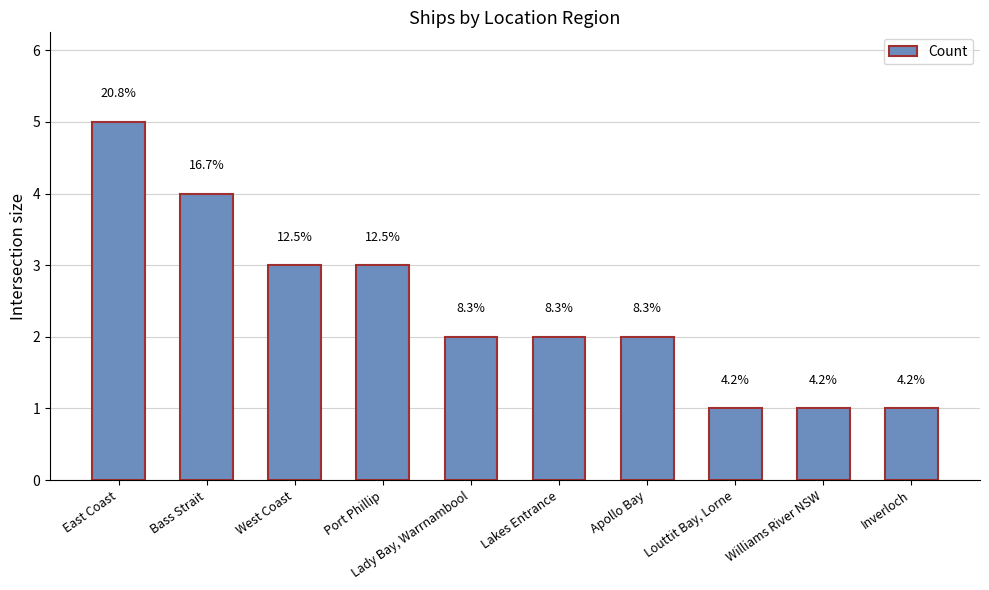

Where is the data nearest to the value 3?

West Coast